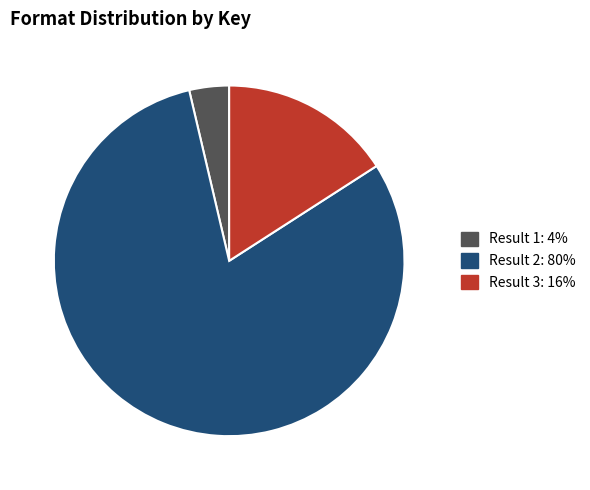

Do Result 1: 4% and Result 2: 80% together represent more than half of the pie?

Yes